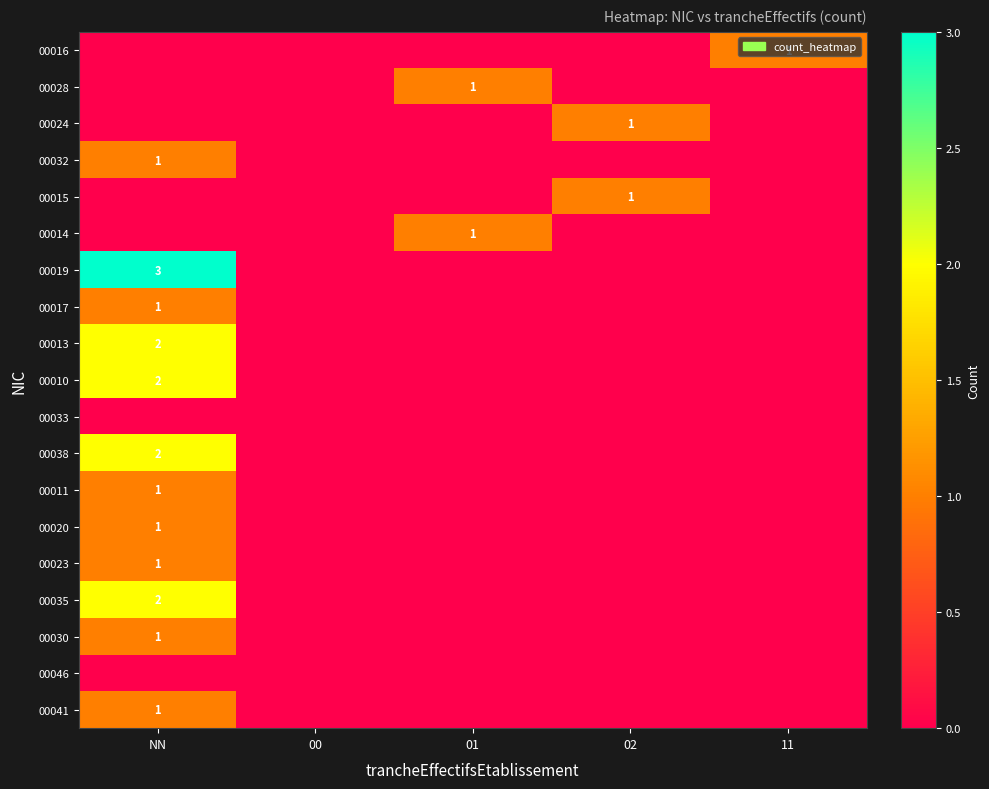

Is it true that 00035 equals 2 at NN?

True